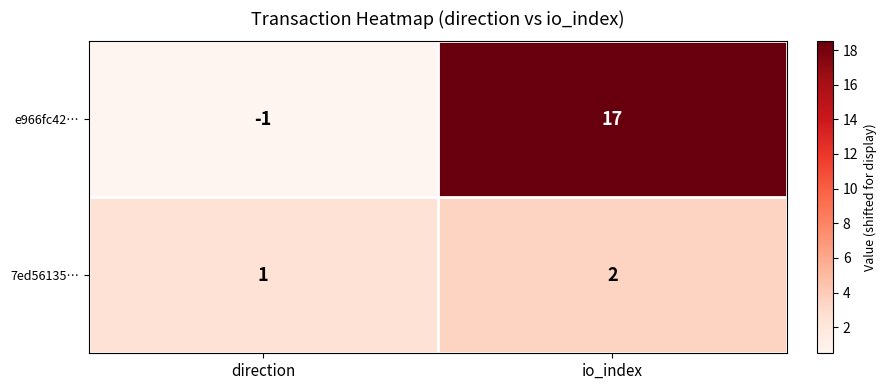

Which category has the highest value across all series?

io_index